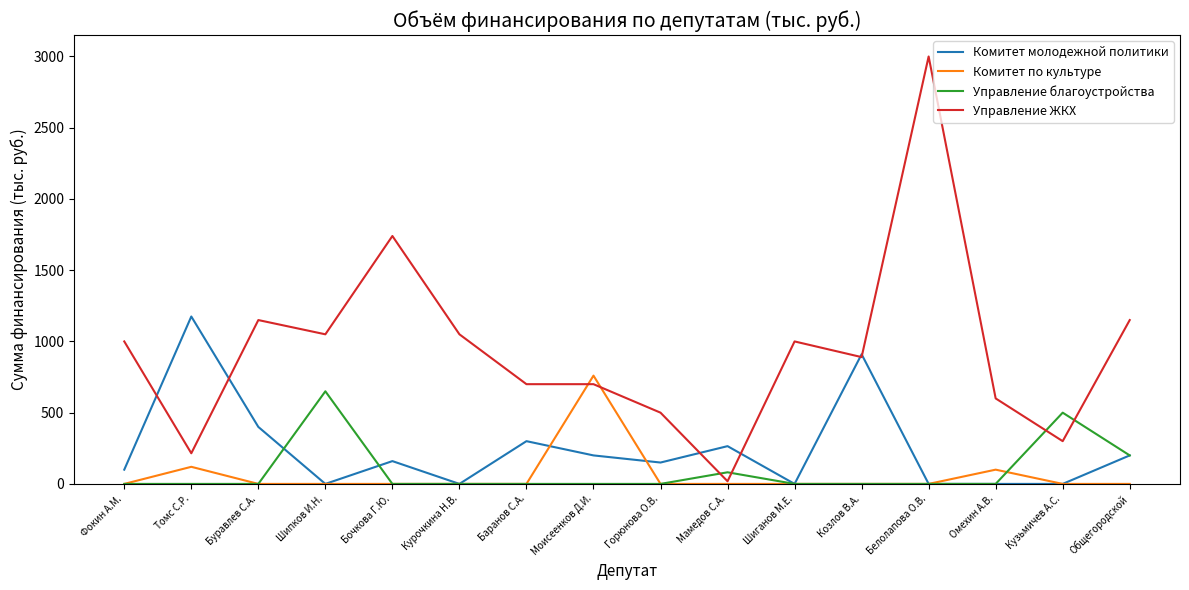

What are all the series names shown in the legend?

Комитет молодежной политики, Комитет по культуре, Управление благоустройства, Управление ЖКХ